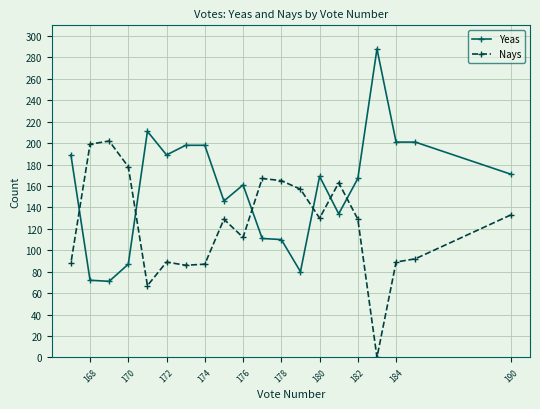

How many categories are shown in the chart?

20